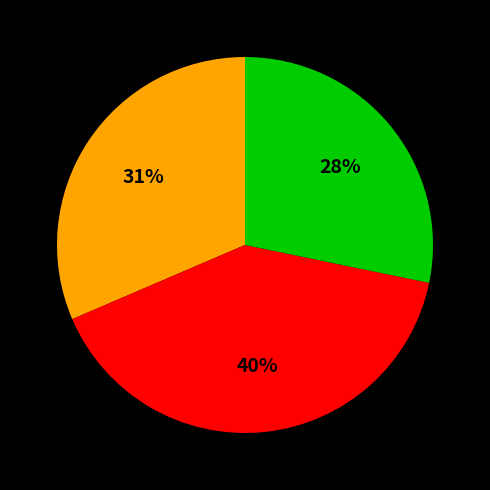

Does any single category account for the majority?

No